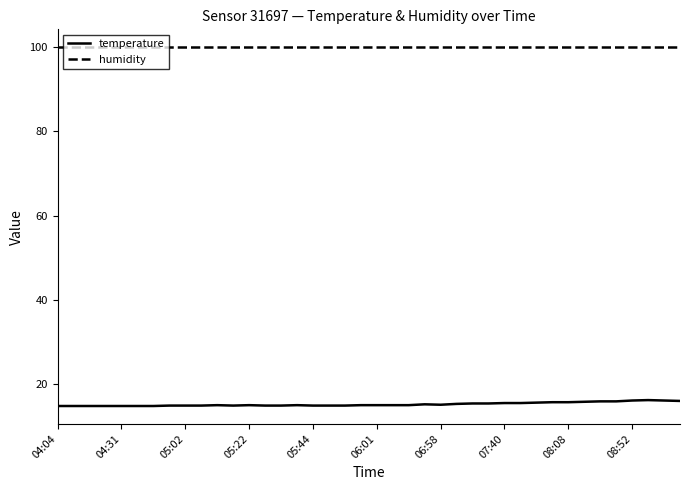

At how many categories does at least one series exceed 33?

40